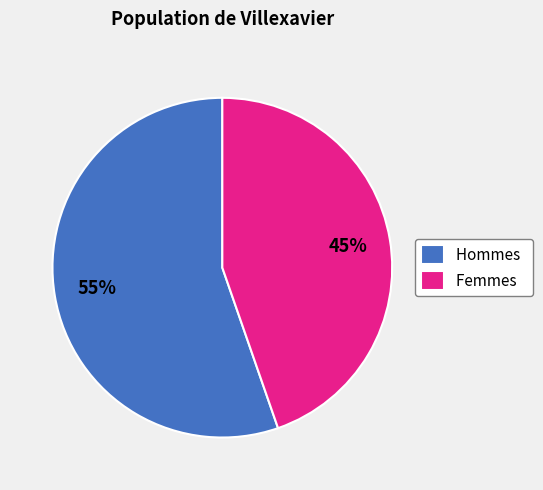

How many slices are in this pie chart?

2